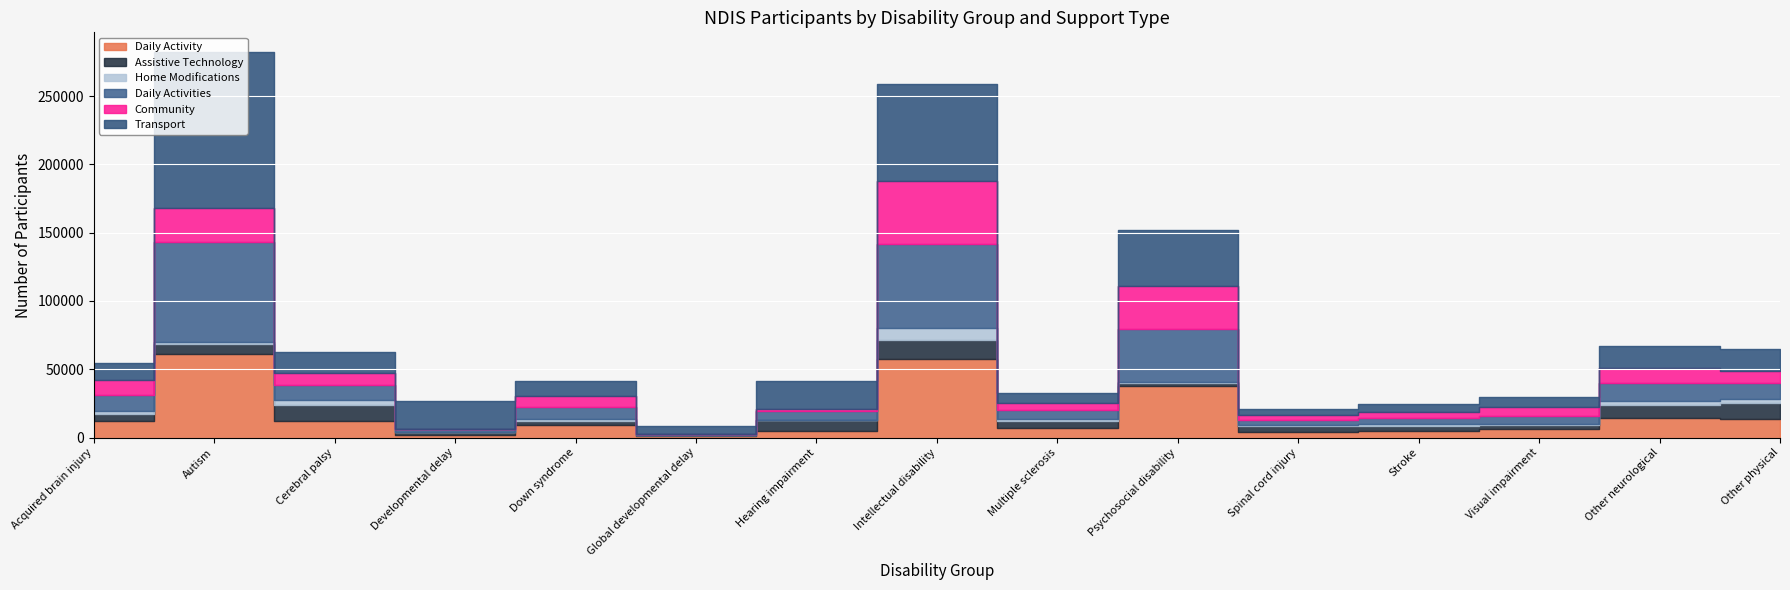

Does the chart display data point markers on the line(s)?

No